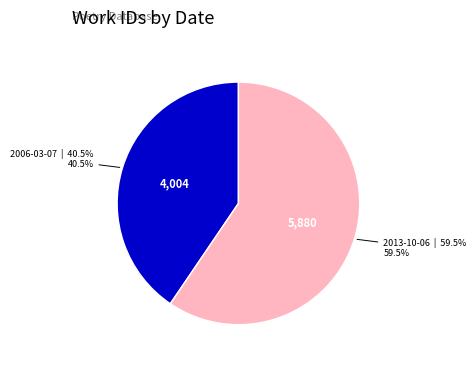

Which category accounts for the majority?

2013-10-06